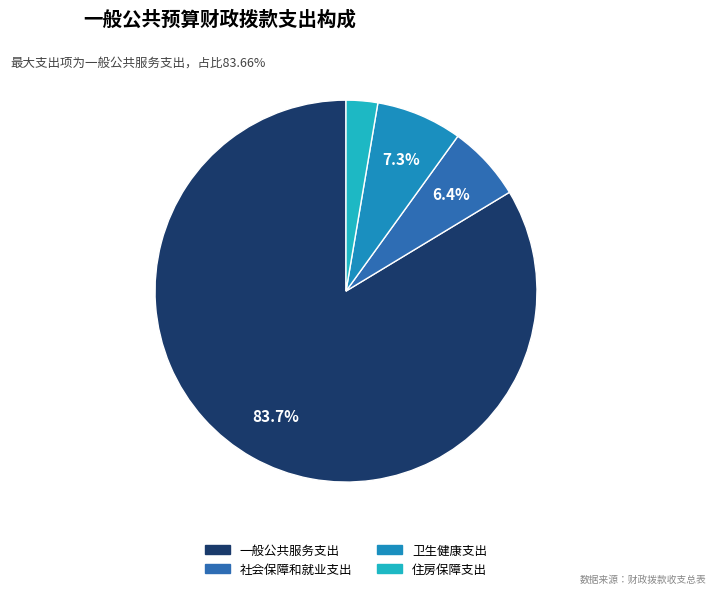

Is there a majority slice in this chart?

Yes